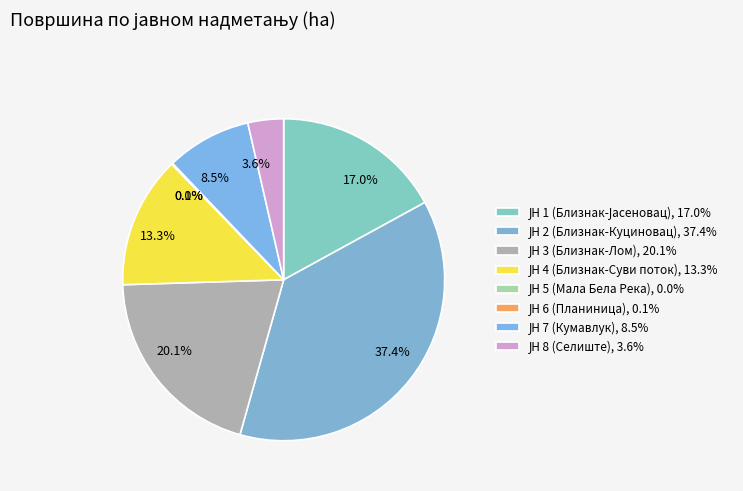

Which has a higher value, ЈН 6 (Планиница) or ЈН 1 (Близнак-Јасеновац)?

ЈН 1 (Близнак-Јасеновац)